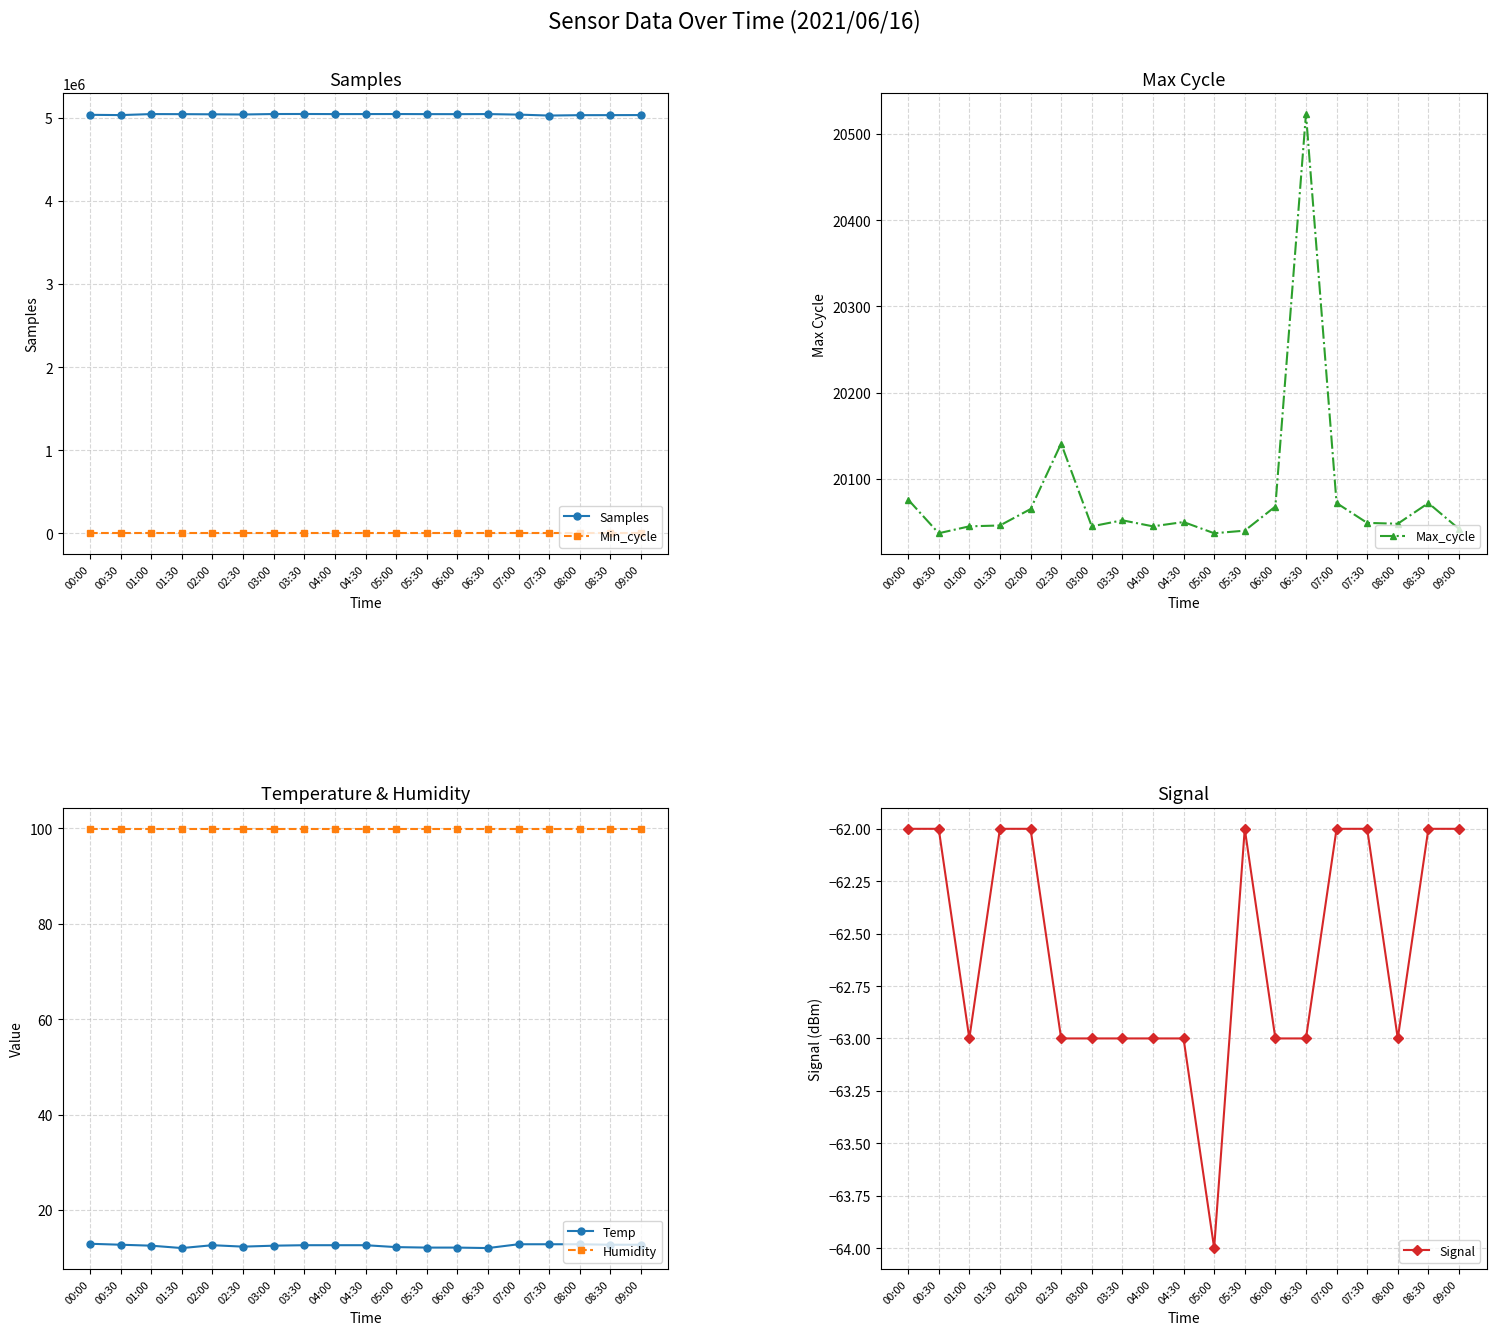

The Max_cycle series shows 20141.0 at 02:30. True or false?

True